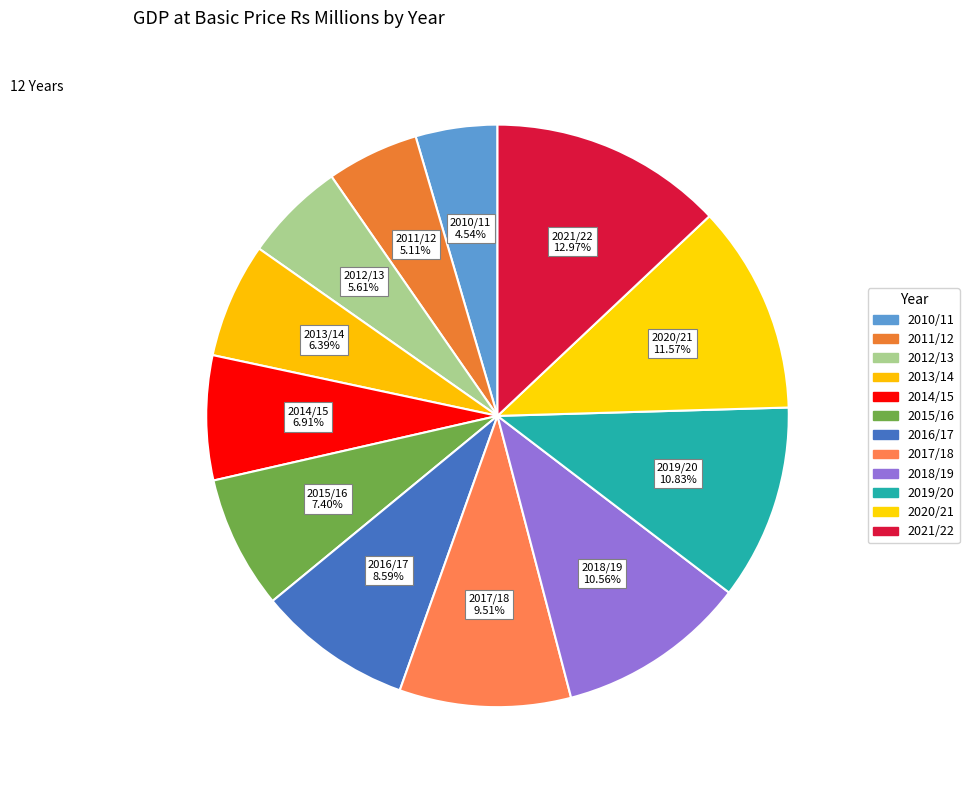

Count the number of slices in the pie.

12